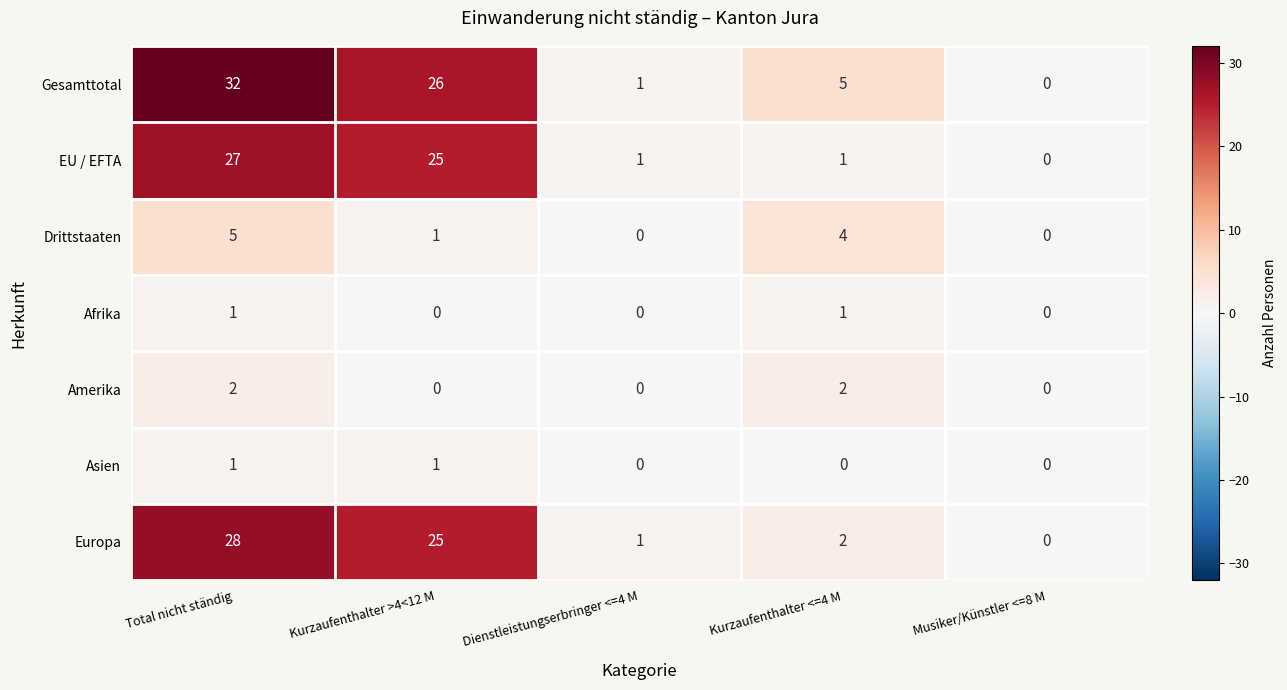

Is it true that Gesamttotal equals 0 at Dienstleistungserbringer <=4 M?

False